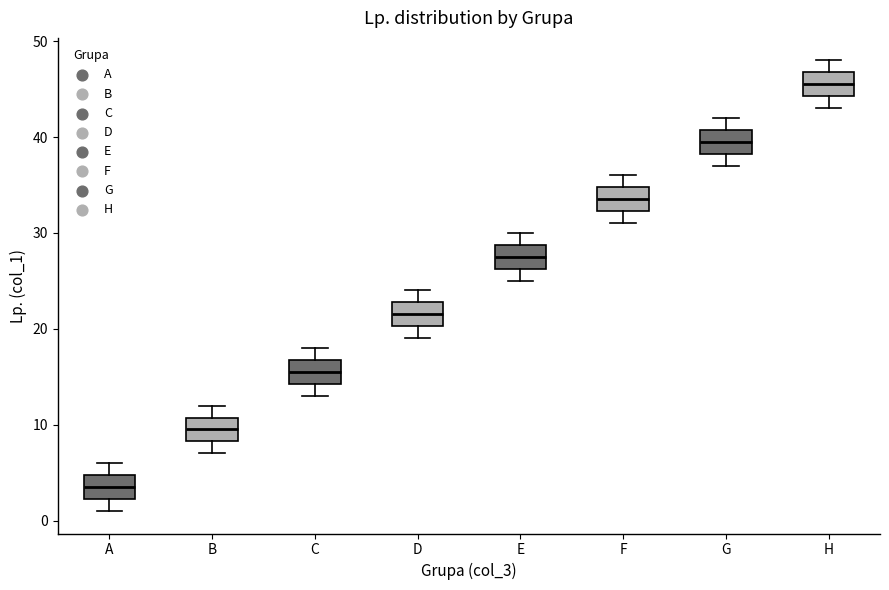

Where does the median line of the box for E sit on the y-axis? The values are not printed on the chart, so give them approximately, as read against the axis.

28